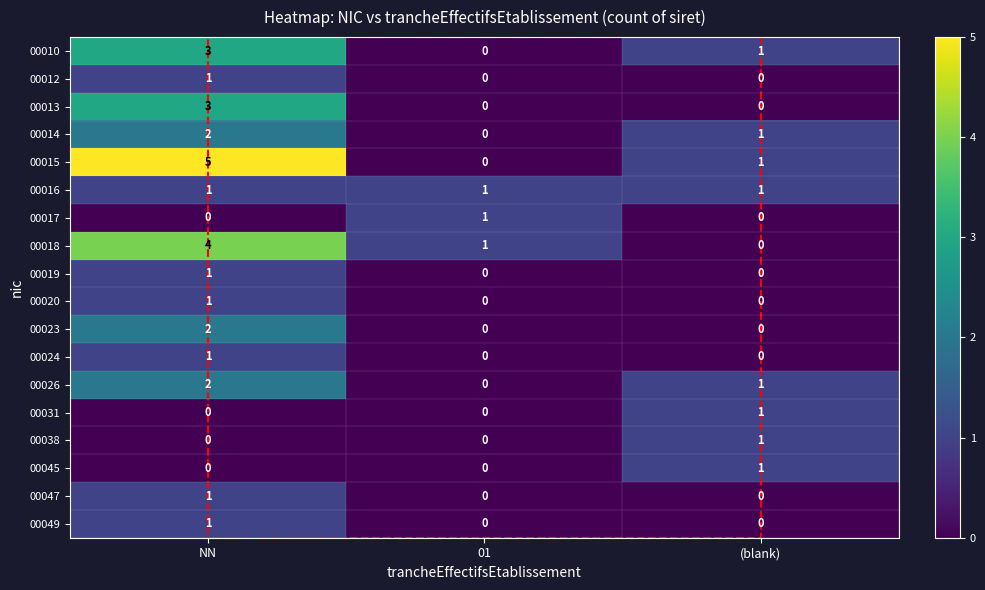

How many 00049 values are between 0 and 1?

3